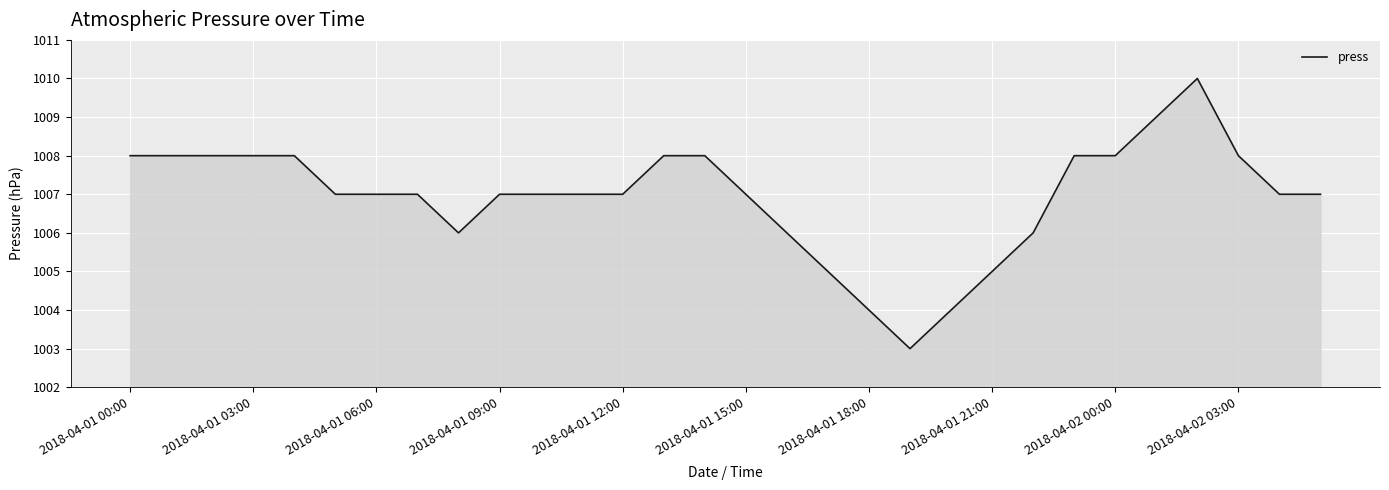

What is the smallest value displayed?

1003